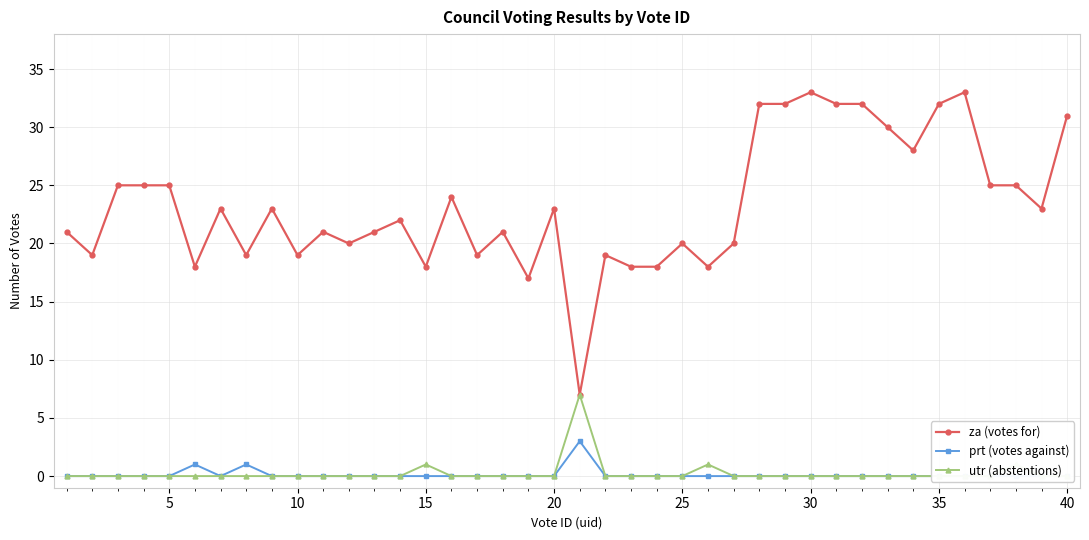

How many lines are shown in the chart?

3